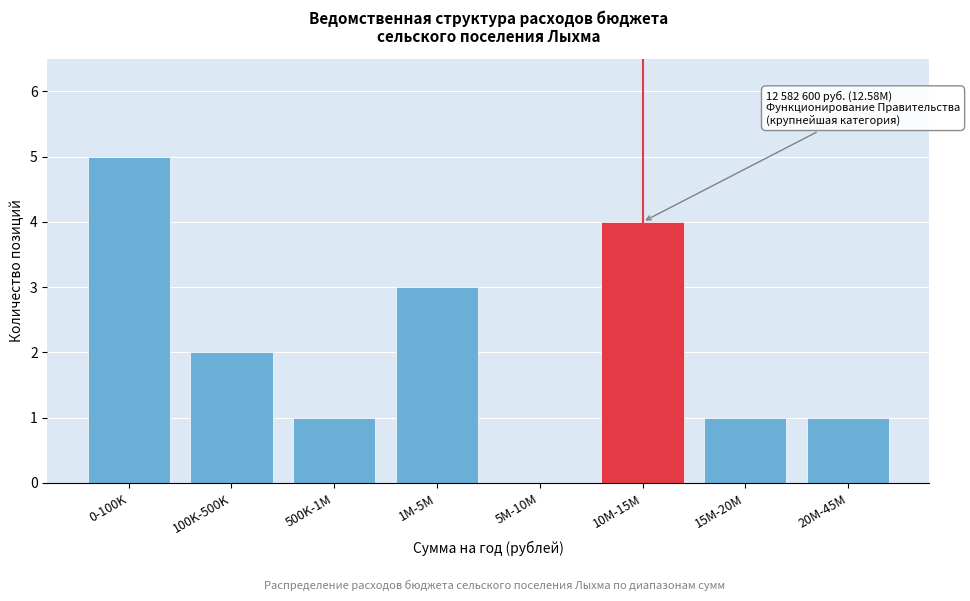

Reading right to left, what are all the values shown in this chart?

20M-45M=1	15M-20M=1	10M-15M=4	5M-10M=0	1M-5M=3	500K-1M=1	100K-500K=2	0-100K=5